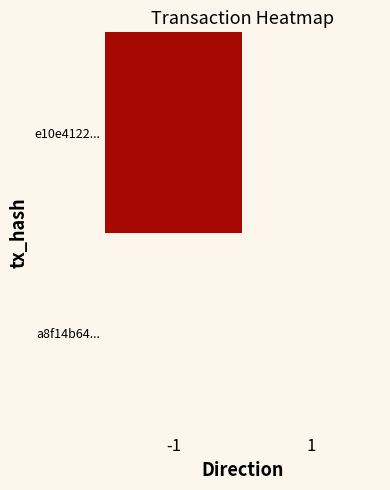

What is the smallest value displayed?

-1